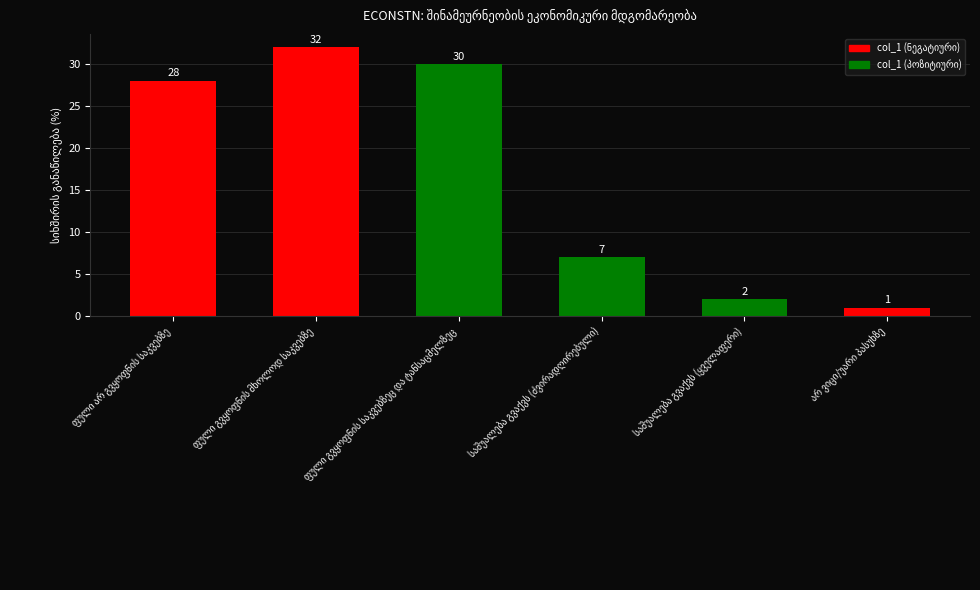

What is the value of the 3rd bar from the left?

30